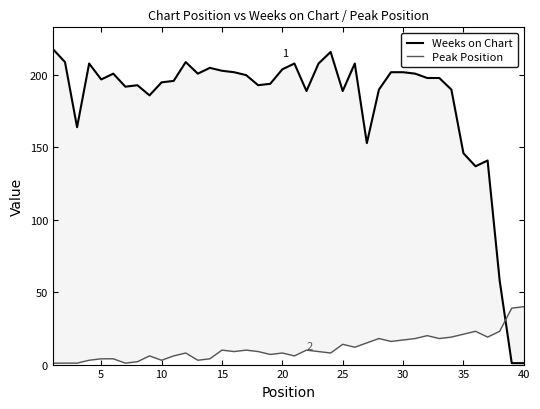

How many series are shown in this chart?

2